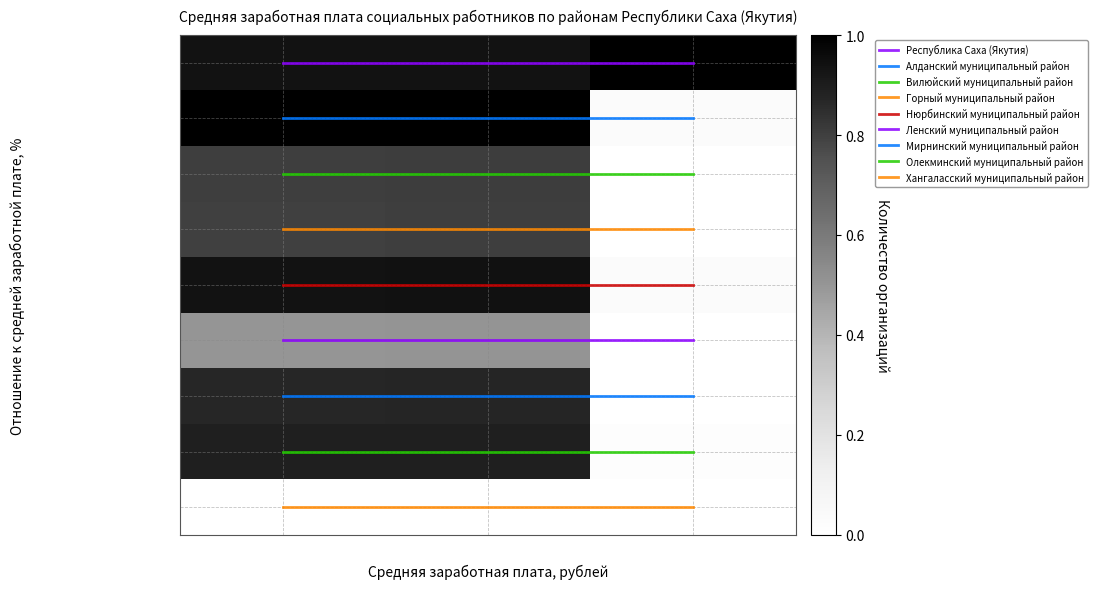

Is the value of Вилюйский муниципальный район at Отношение (%) greater than the value of Ленский муниципальный район at Отношение (%)?

No